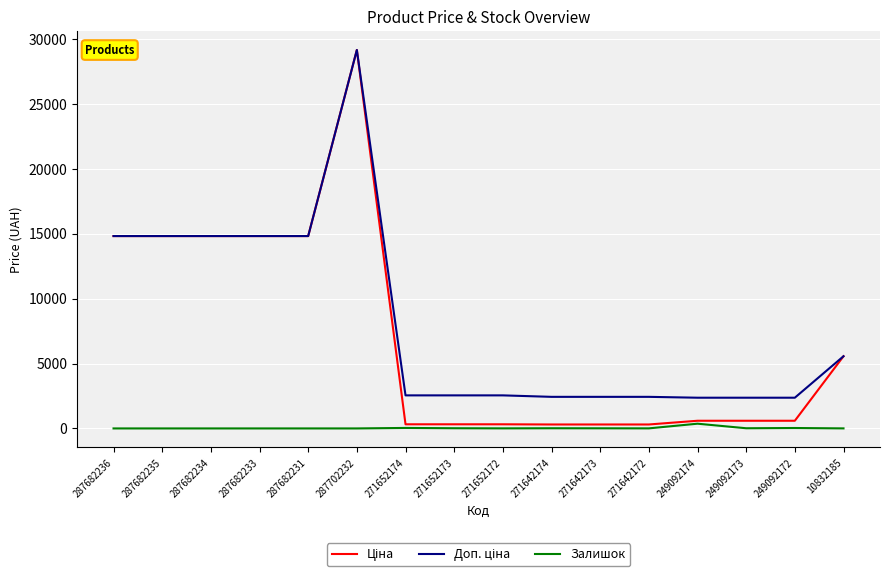

At which category is the sum across all series the highest?

287702232